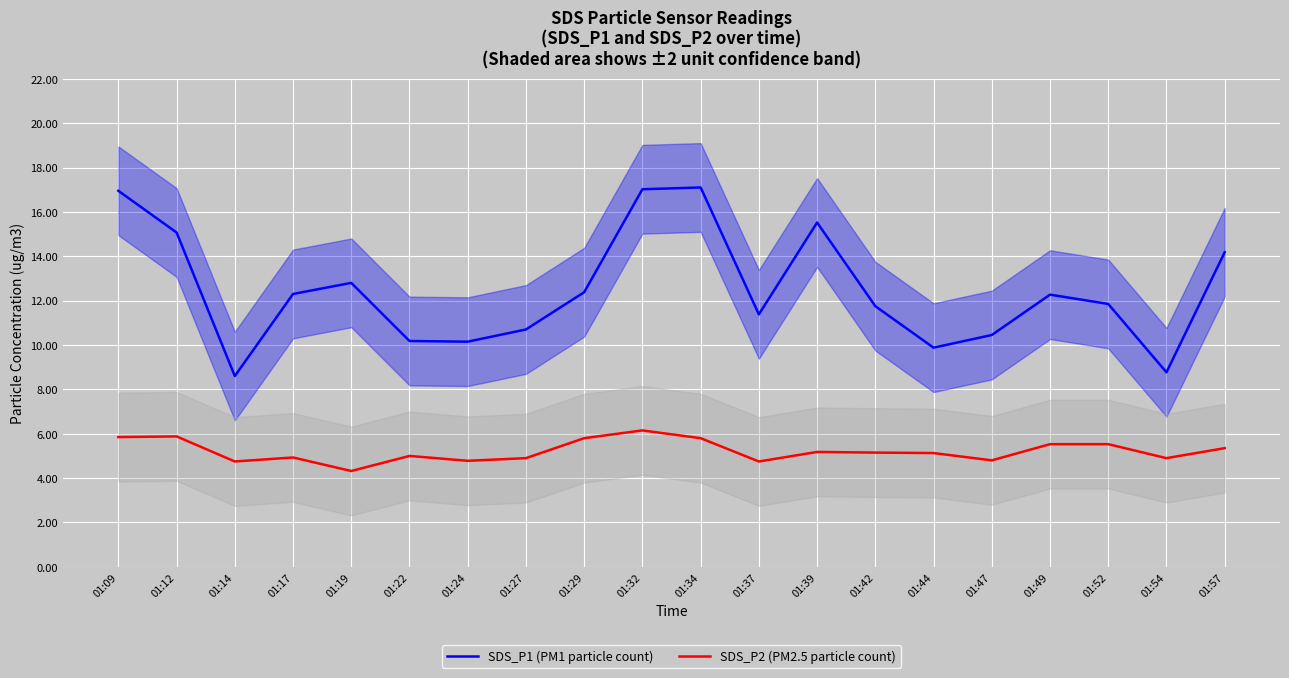

At which category does the chart reach its peak across all series?

01:34